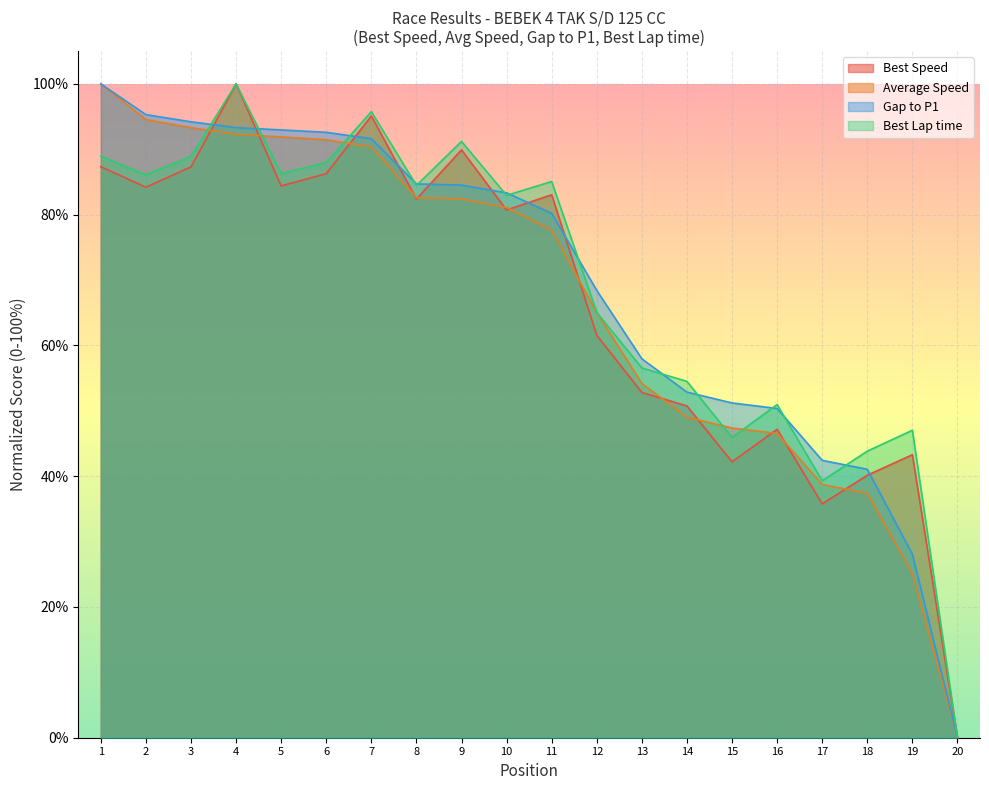

Reading right to left, list all the values displayed in this chart.

Total Time: 20=0.0	19=28.1	18=41.1	17=42.4	16=50.4	15=51.2	14=52.9	13=58.0	12=68.4	11=80.2	10=83.3	9=84.5	8=84.7	7=91.6	6=92.6	5=93.0	4=93.3	3=94.2	2=95.3	1=100.0
Best Lap time: 20=0.0	19=47.0	18=43.8	17=39.3	16=51.0	15=45.9	14=54.5	13=56.6	12=65.0	11=85.1	10=83.0	9=91.2	8=84.5	7=95.8	6=88.0	5=86.3	4=100.0	3=88.9	2=86.1	1=88.9
Best Speed: 20=0.0	19=43.3	18=40.1	17=35.8	16=47.2	15=42.2	14=50.7	13=52.8	12=61.5	11=83.0	10=80.7	9=89.9	8=82.4	7=95.1	6=86.3	5=84.4	4=100.0	3=87.3	2=84.2	1=87.3
Average Speed: 20=0.0	19=25.1	18=37.4	17=38.7	16=46.5	15=47.4	14=49.0	13=54.2	12=65.0	11=77.7	10=81.1	9=82.4	8=82.6	7=90.4	6=91.5	5=91.9	4=92.3	3=93.3	2=94.6	1=100.0